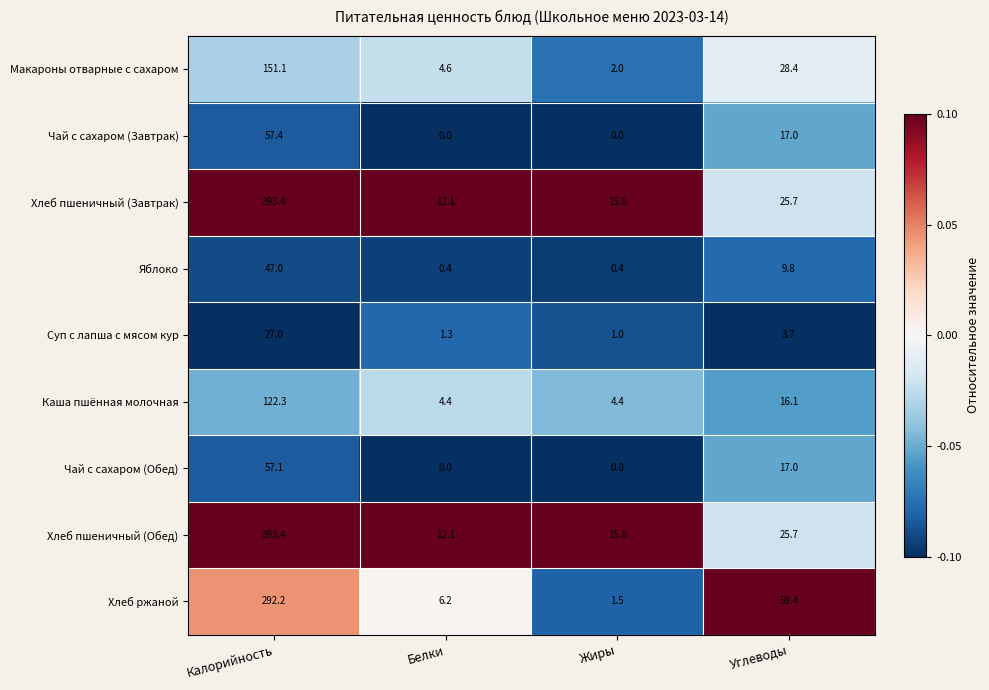

What is the total value across all series at Жиры?

40.9